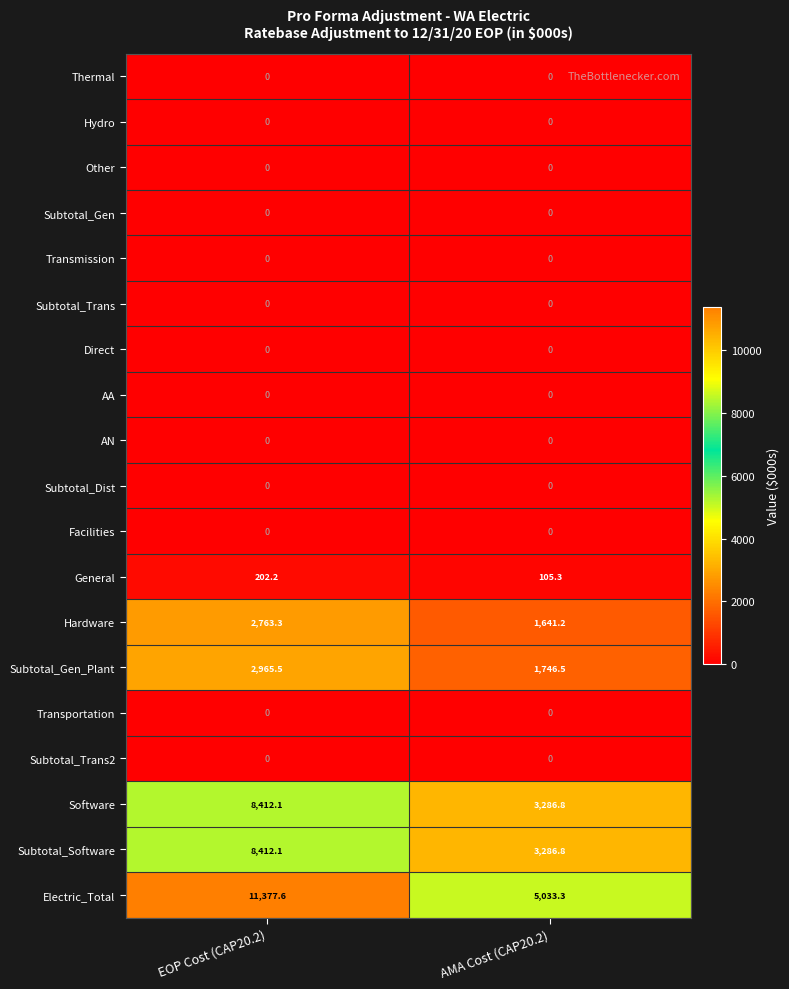

At which label is Hardware closest to 2202?

AMA Cost (CAP20.2)